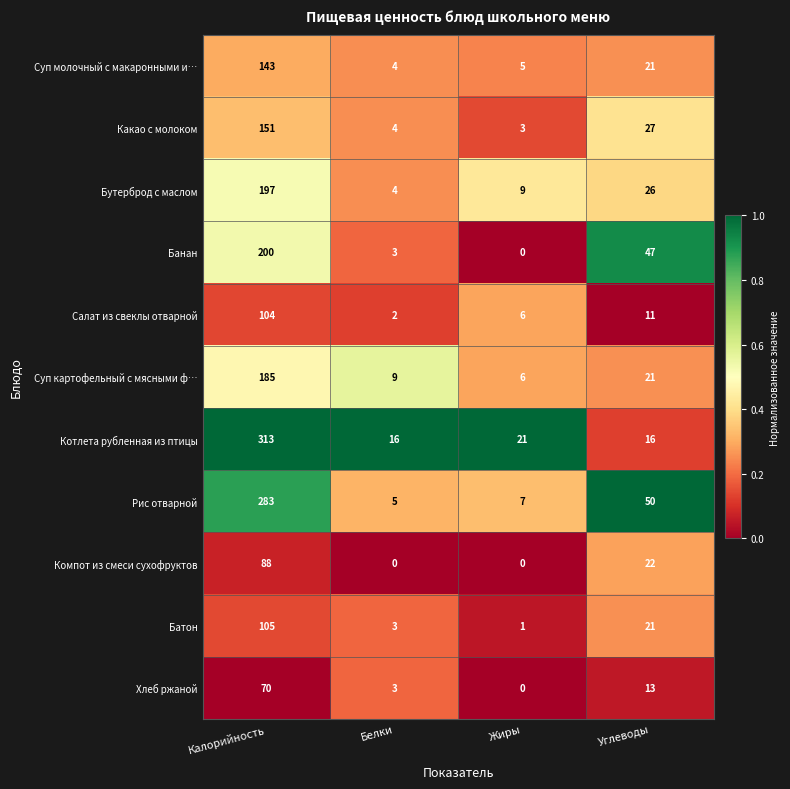

Rank the categories by Суп молочный с макаронными и… value from highest to lowest.

Калорийность, Углеводы, Жиры, Белки